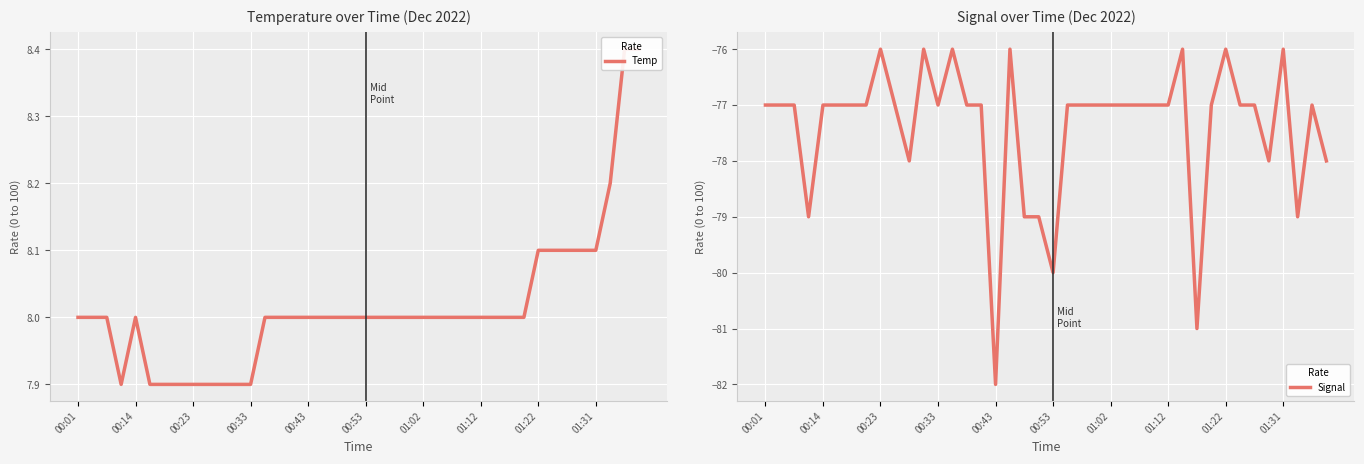

How many distinct data groups are displayed?

2